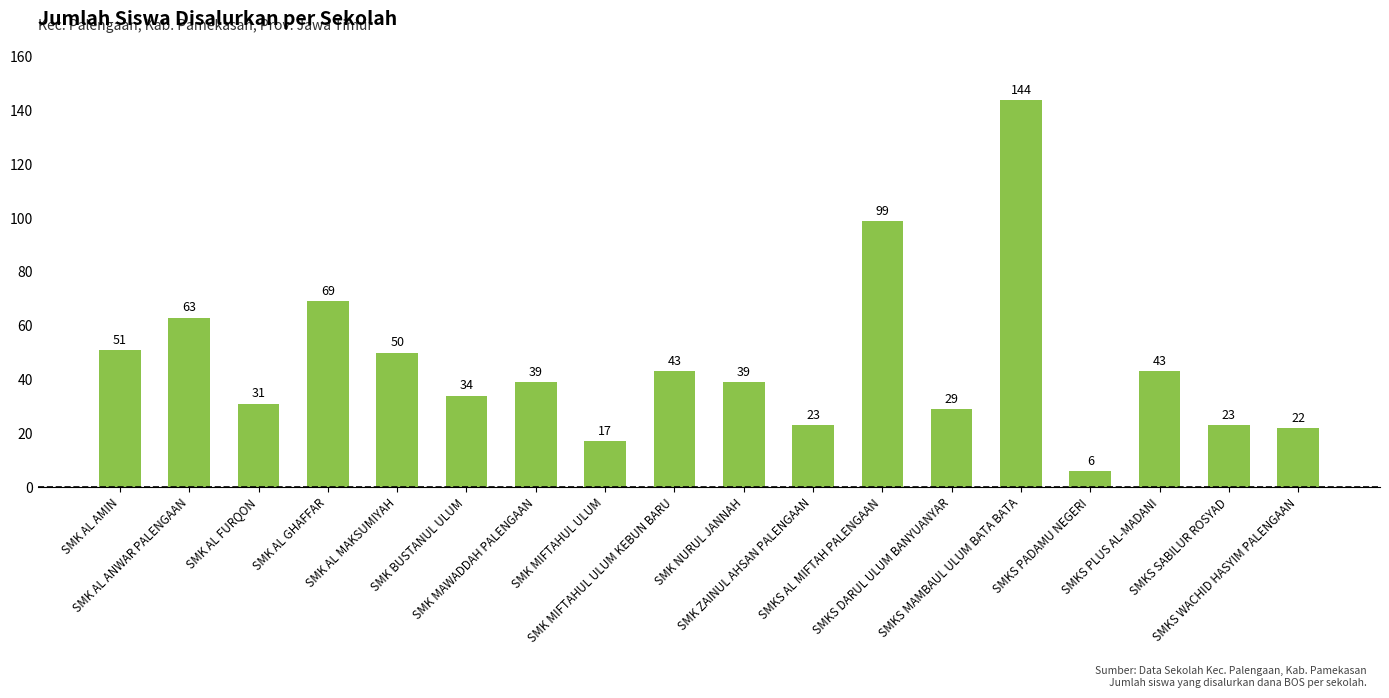

Which category has the lowest value across all series?

SMKS PADAMU NEGERI